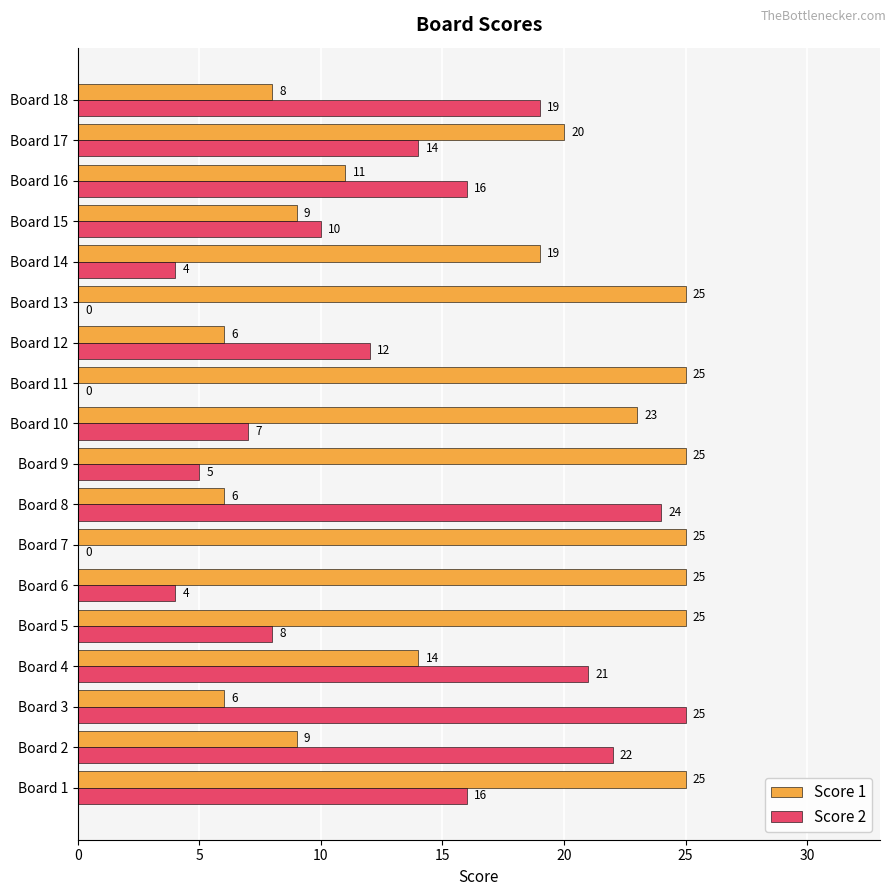

At which label is Score 2 closest to 12?

Board 12